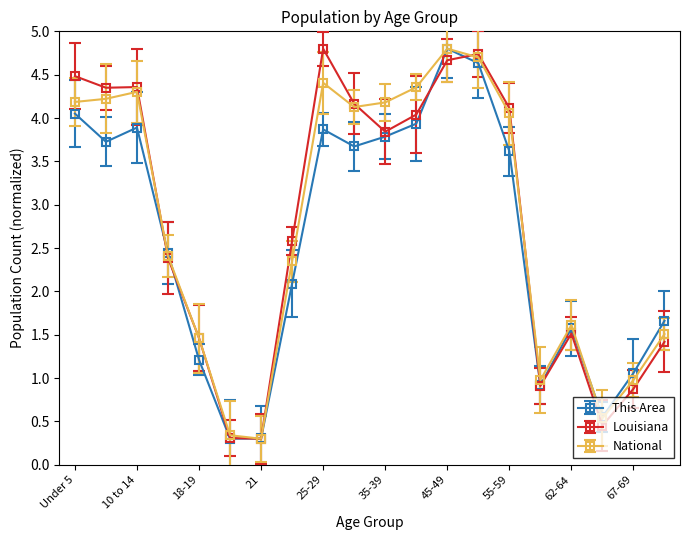

True or false: National has more than 2 points higher than both neighbors.

True